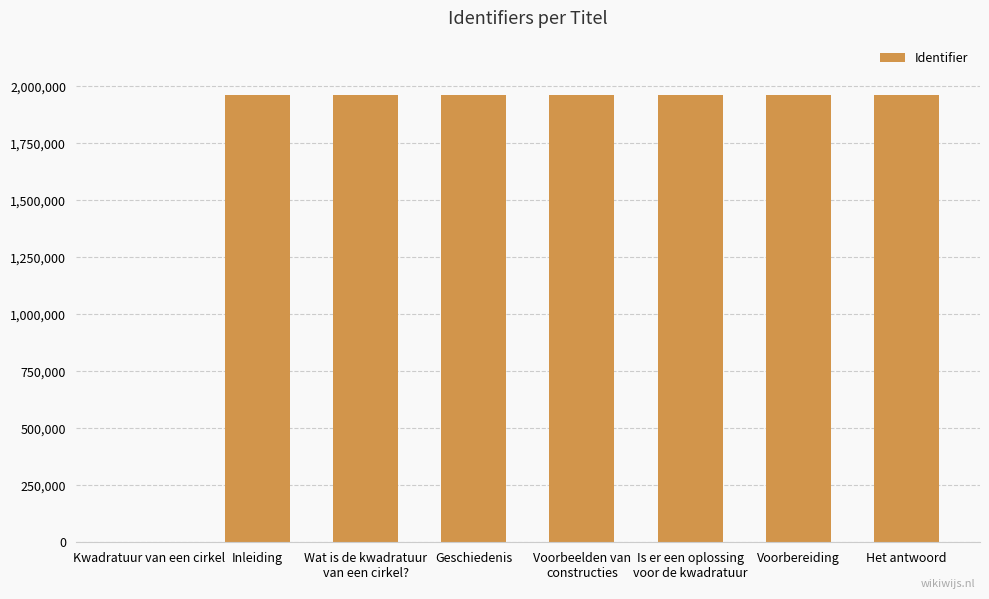

True or false: the data shows 1960643 at Het antwoord.

True